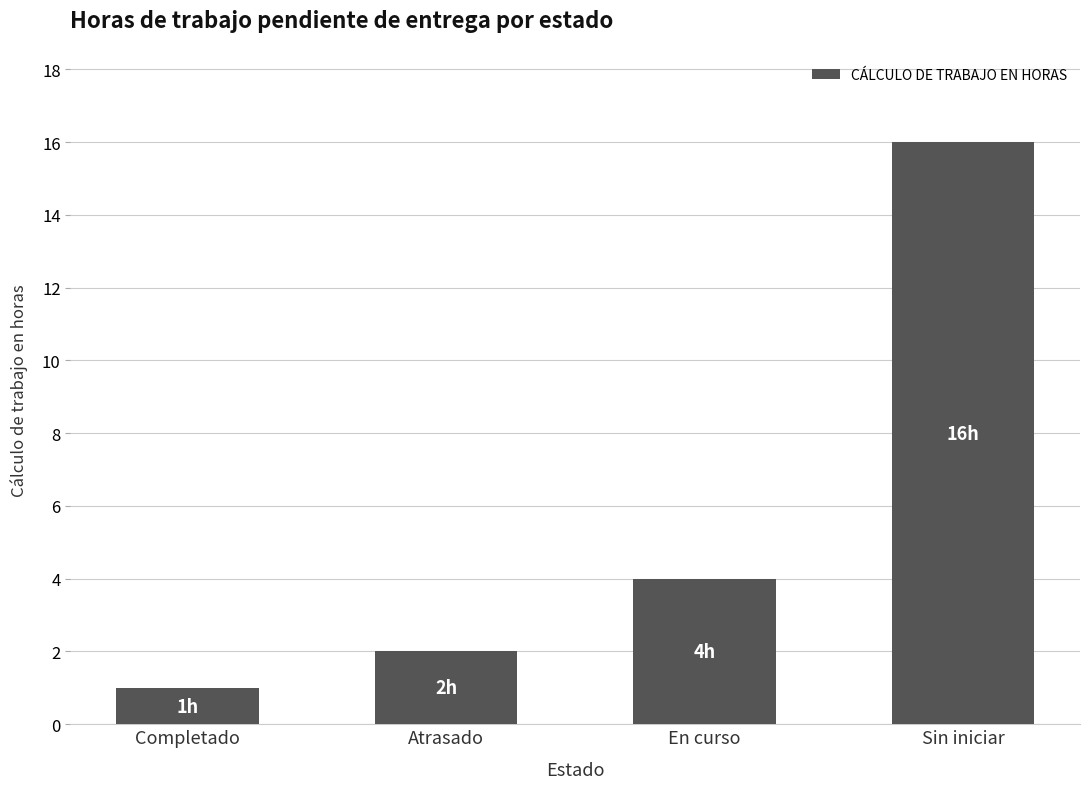

What is the sum of the values at Atrasado and Completado?

3